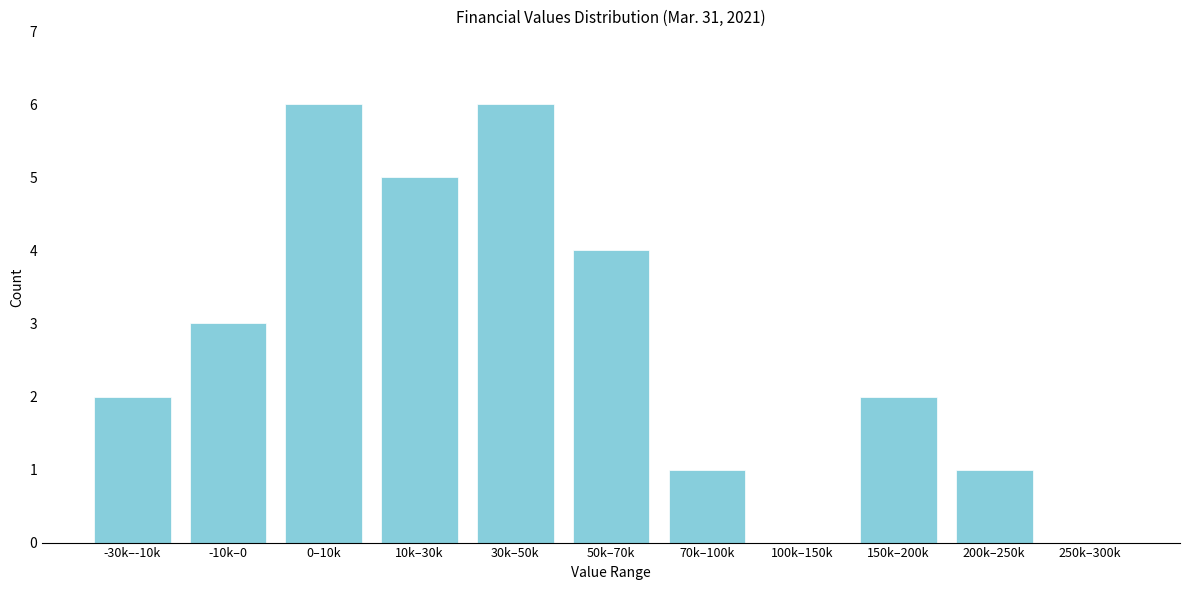

Reading left to right, what are all the values shown in this chart?

-30k–-10k=2	-10k–0=3	0–10k=6	10k–30k=5	30k–50k=6	50k–70k=4	70k–100k=1	100k–150k=0	150k–200k=2	200k–250k=1	250k–300k=0